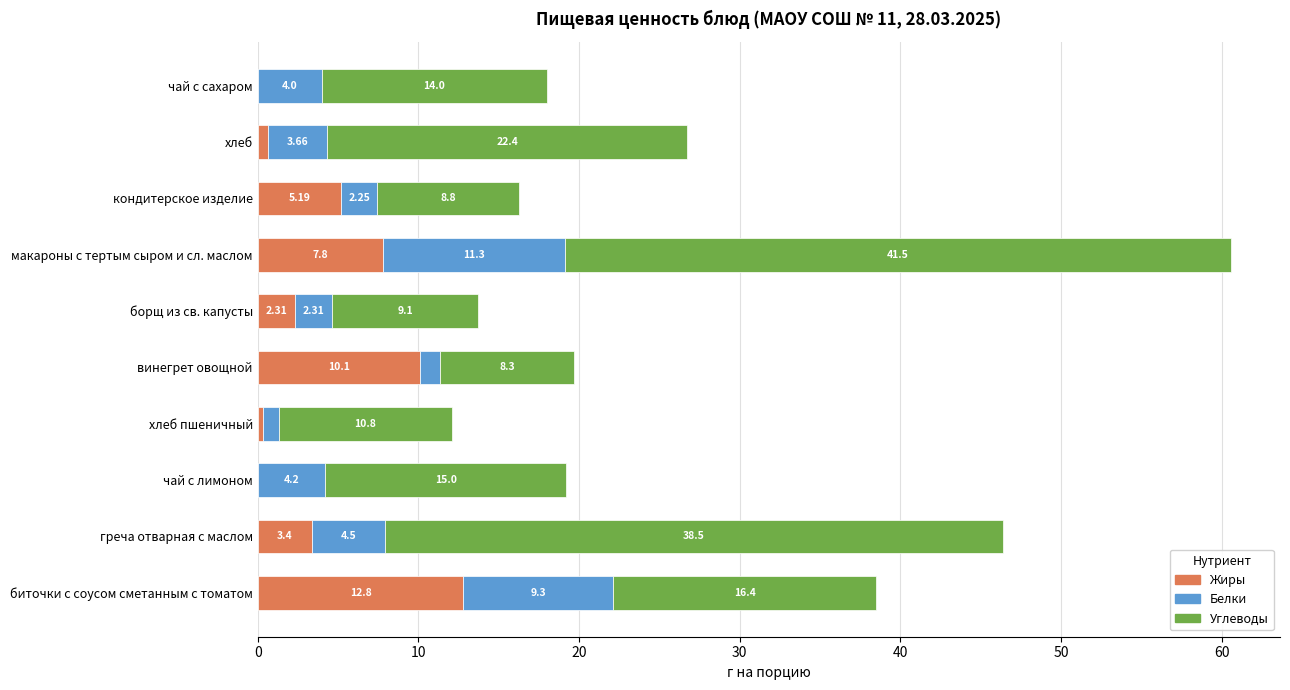

What is the sum of all Жиры values?

42.6